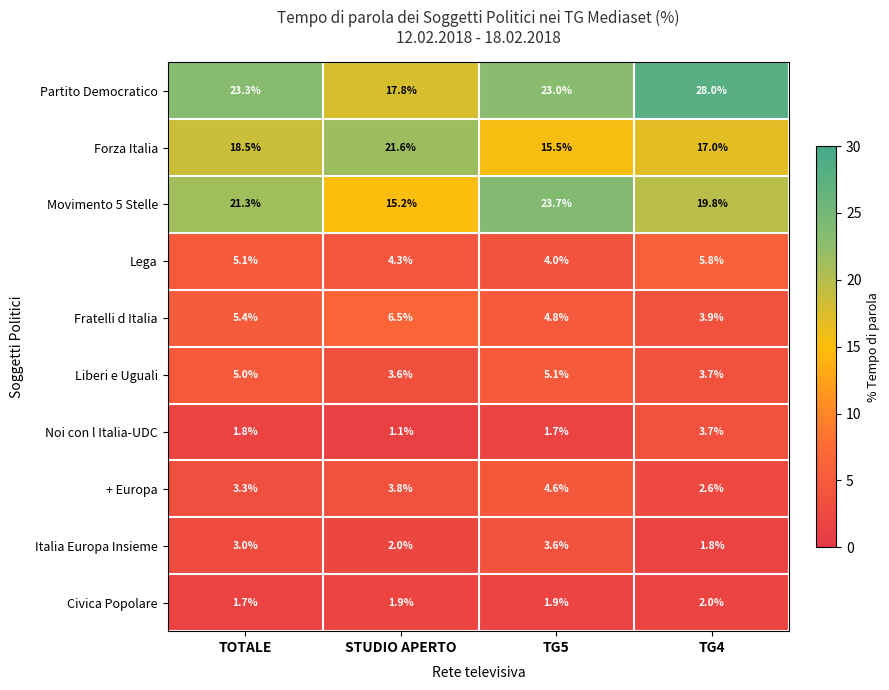

What is the difference between the maximum and minimum values in the Forza Italia series?

6.1